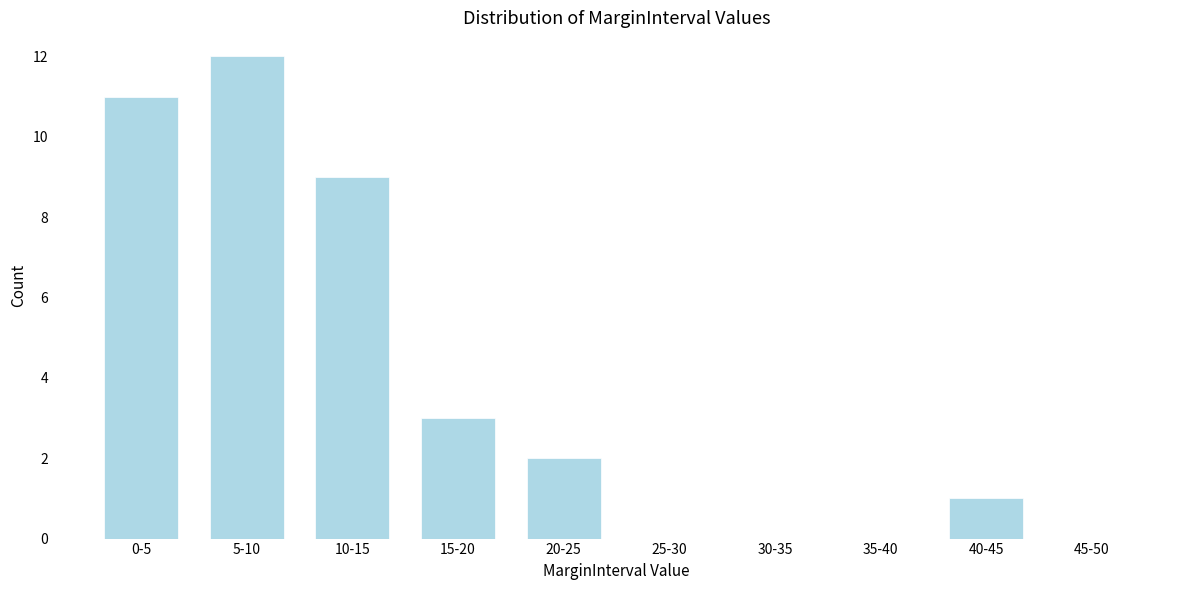

Reading left to right, what are all the values shown in this chart?

0-5=11	5-10=12	10-15=9	15-20=3	20-25=2	25-30=0	30-35=0	35-40=0	40-45=1	45-50=0